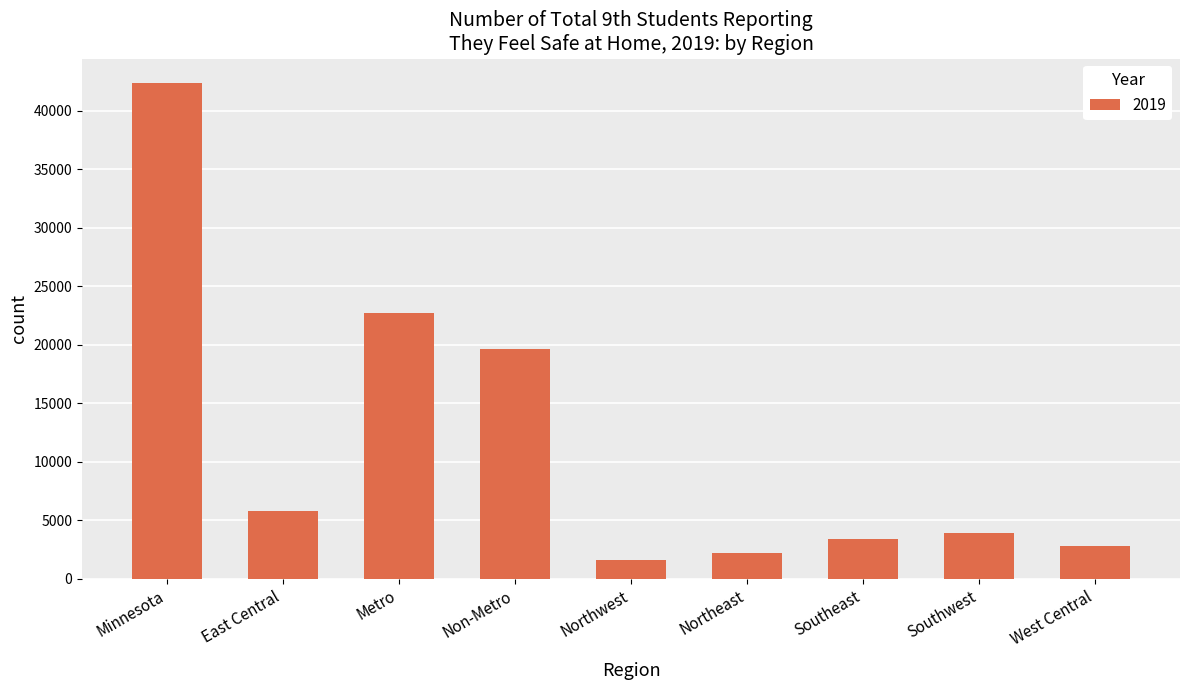

The chart shows a value of 22714 at Metro. True or false?

True